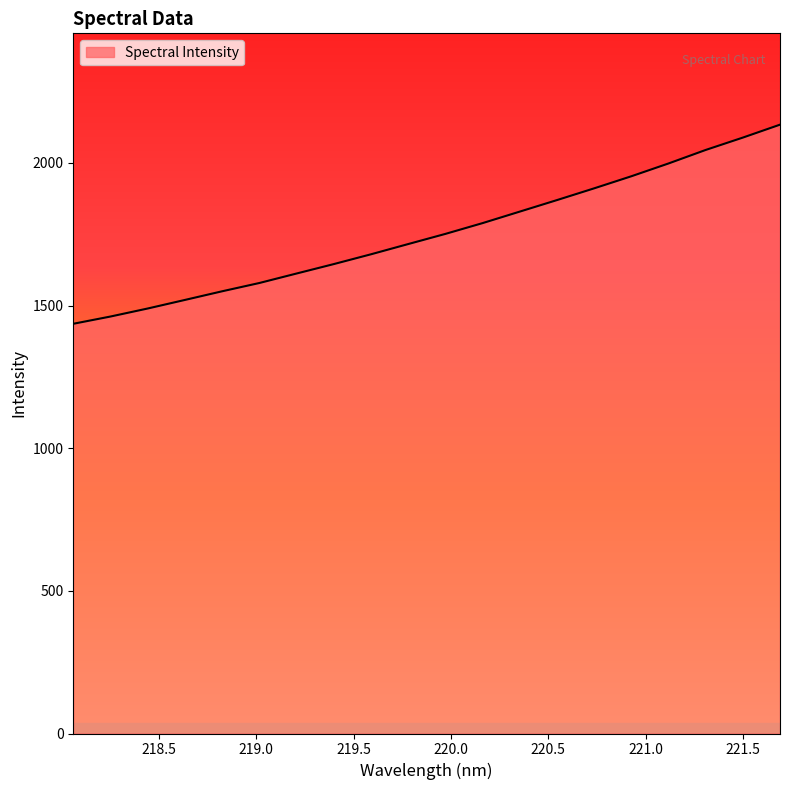

What is the smallest value displayed?

1435.9